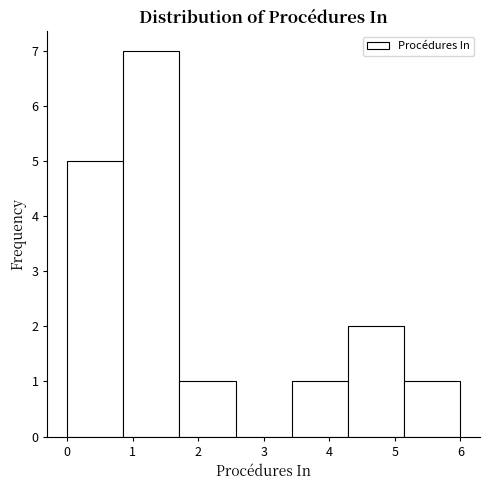

Reading left to right, transcribe this chart: for each bar, give the range it covers on the x-axis and its height. Neither the bar edges nor the heights are printed on the chart, so give them approximately, as read against the axes.

0.0 to 0.9: 5
0.9 to 1.7: 7
1.7 to 2.6: 1
2.6 to 3.4: 0
3.4 to 4.3: 1
4.3 to 5.1: 2
5.1 to 6.0: 1